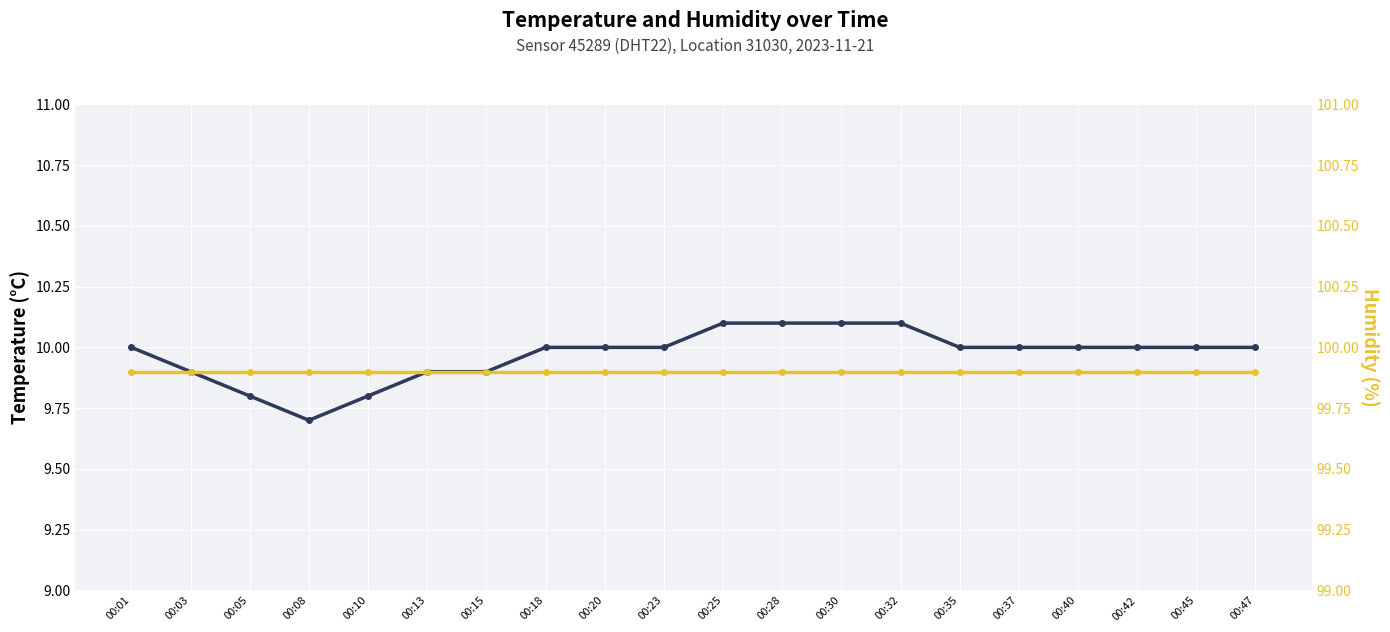

Reading right to left, extract all data points from this chart.

temperature: 00:47=10.0	00:45=10.0	00:42=10.0	00:40=10.0	00:37=10.0	00:35=10.0	00:32=10.1	00:30=10.1	00:28=10.1	00:25=10.1	00:23=10.0	00:20=10.0	00:18=10.0	00:15=9.9	00:13=9.9	00:10=9.8	00:08=9.7	00:05=9.8	00:03=9.9	00:01=10.0
humidity: 00:47=99.9	00:45=99.9	00:42=99.9	00:40=99.9	00:37=99.9	00:35=99.9	00:32=99.9	00:30=99.9	00:28=99.9	00:25=99.9	00:23=99.9	00:20=99.9	00:18=99.9	00:15=99.9	00:13=99.9	00:10=99.9	00:08=99.9	00:05=99.9	00:03=99.9	00:01=99.9